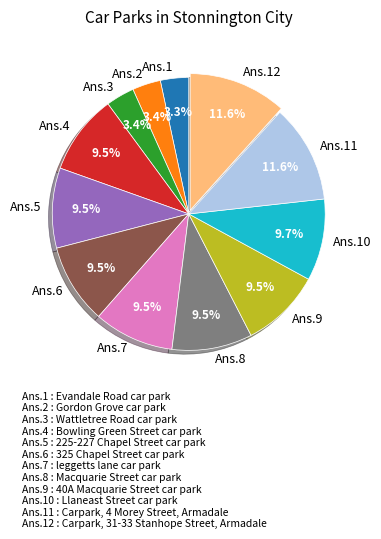

Is the sum of Ans.10 and Ans.1 greater than half?

No